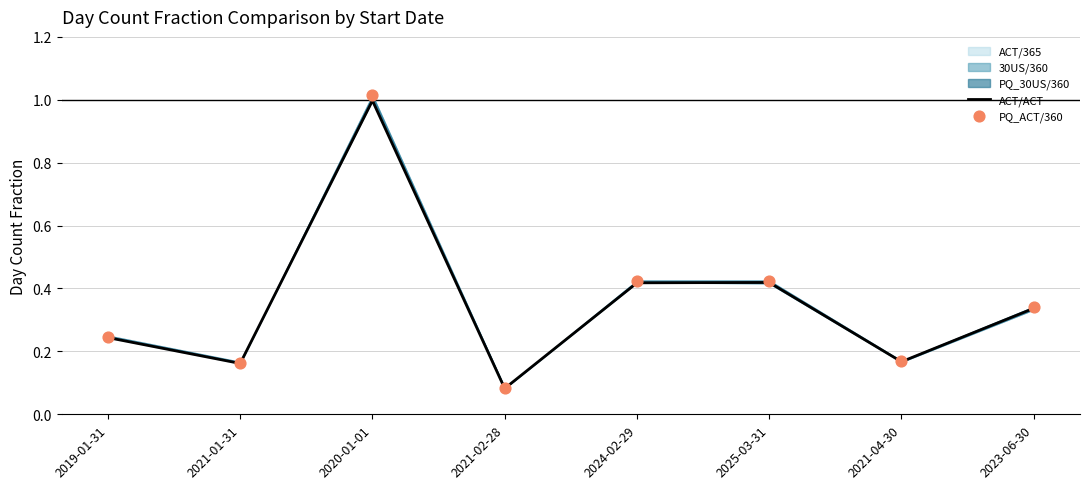

Which series has the largest total across all categories?

PQ_ACT/360